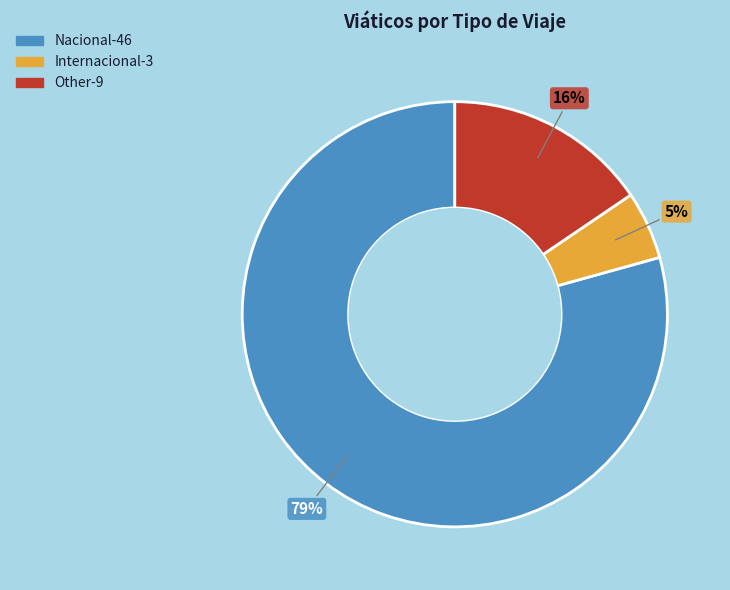

What percentage is the Other slice, to the nearest percent?

16%